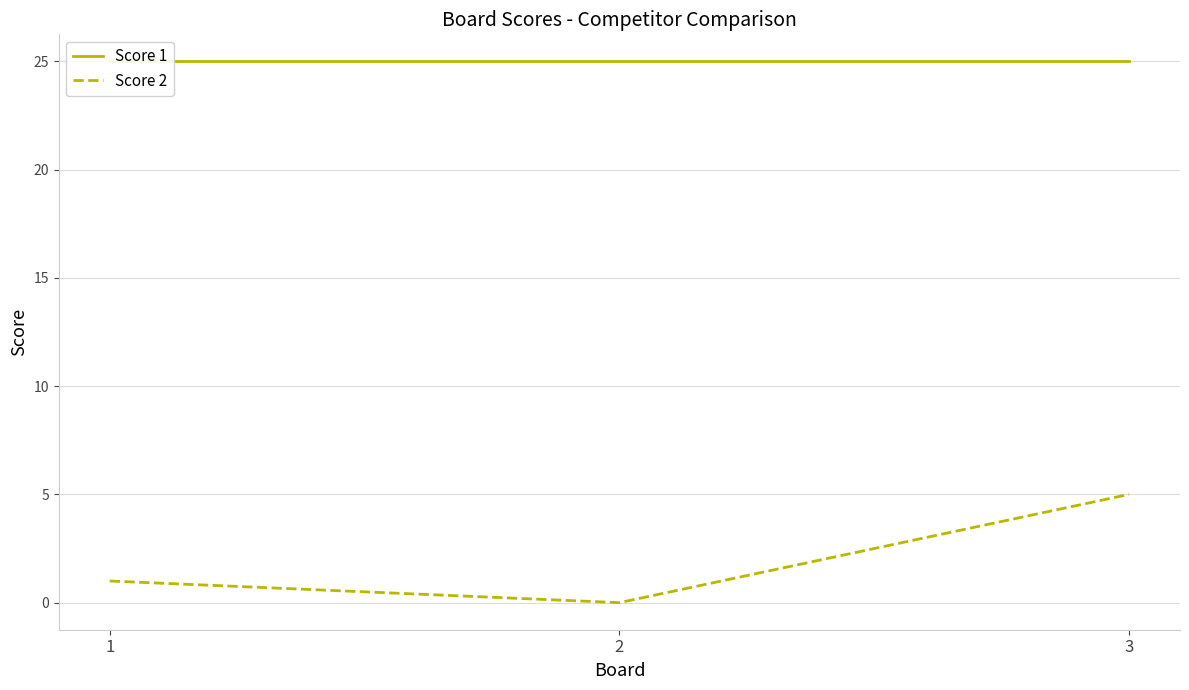

What is the sum of the Score 2 values at 3 and 1?

6